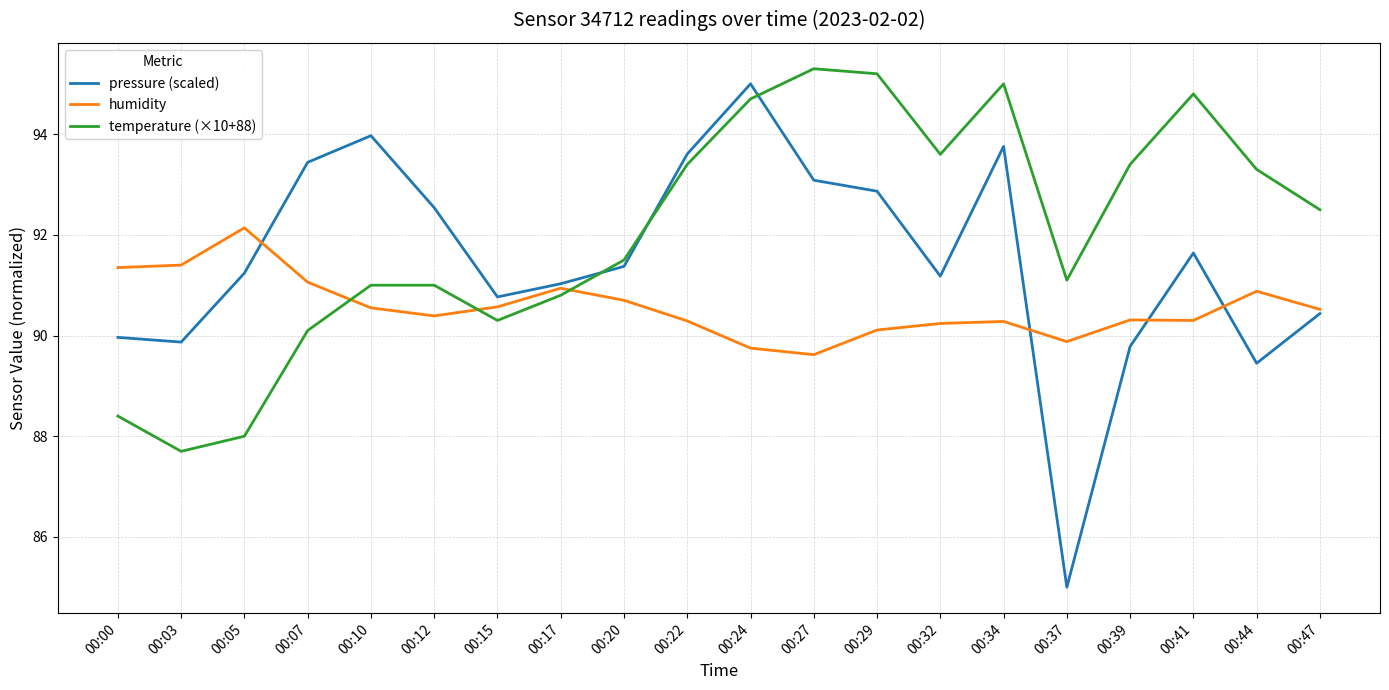

List the series in order of their overall mean, highest first.

temperature (×10+88), pressure (scaled), humidity